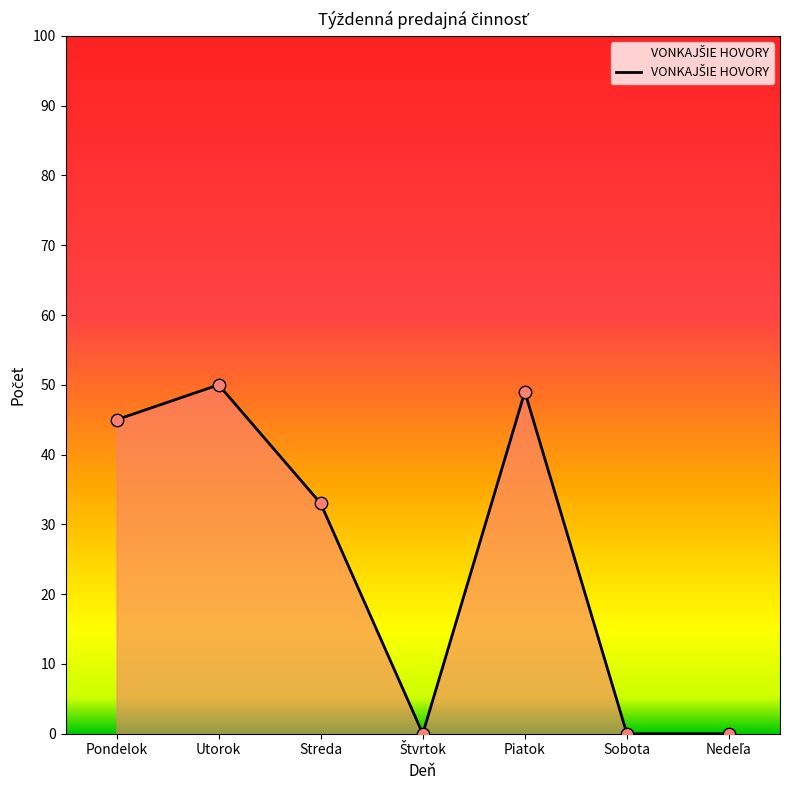

Between Sobota and Streda, which is larger?

Streda